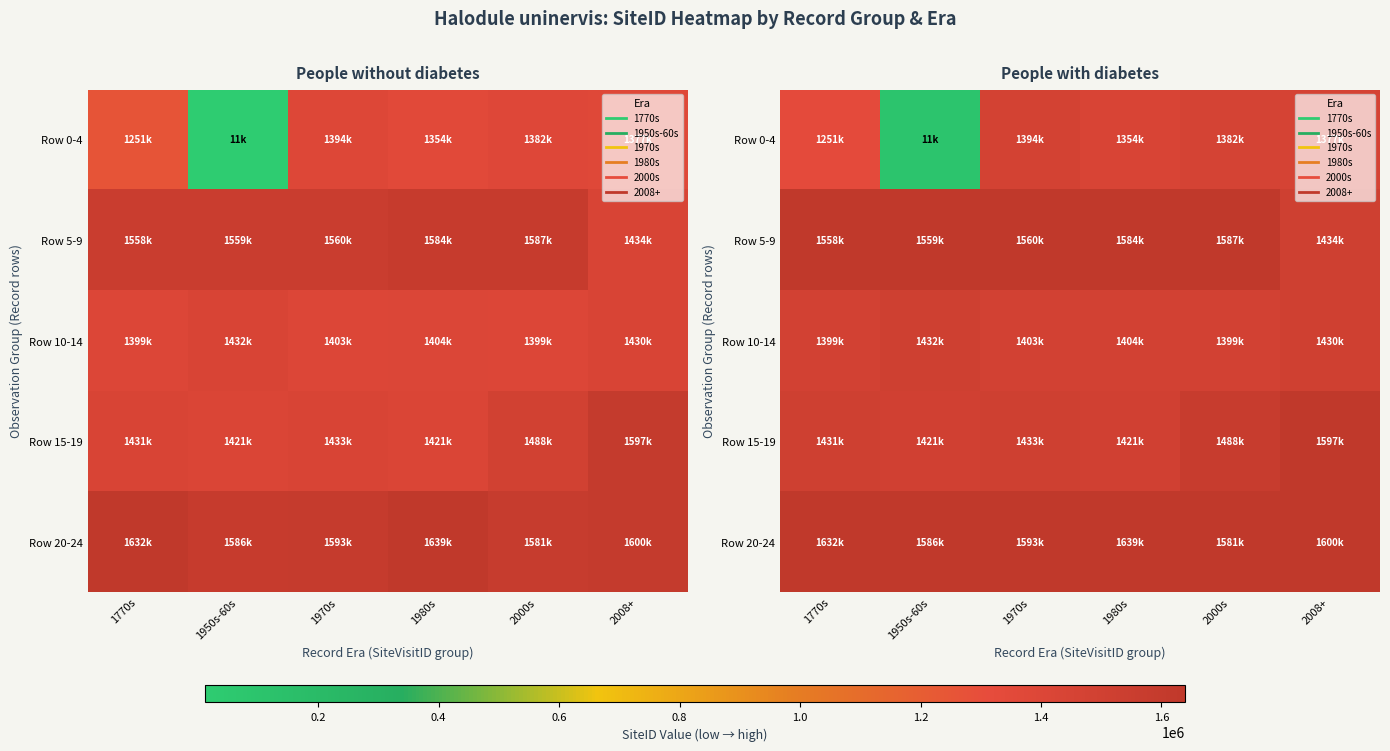

Which series has the widest spread of values?

Row 0-4